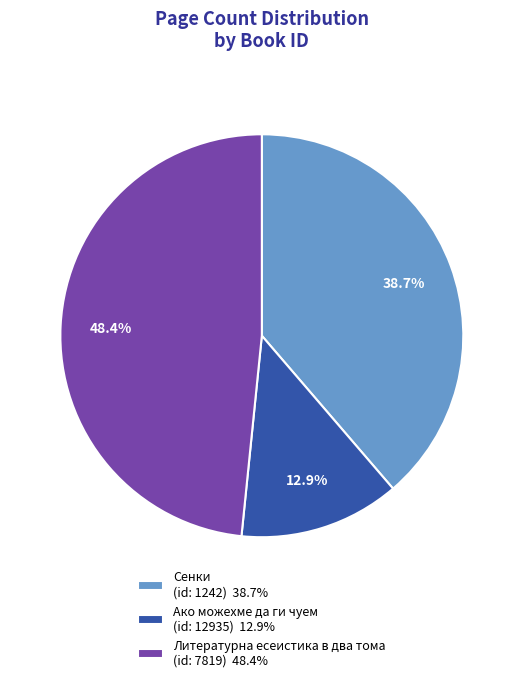

Is the sum of Ако можехме да ги чуем (id: 12935) 12.9% and Сенки (id: 1242) 38.7% greater than half?

Yes